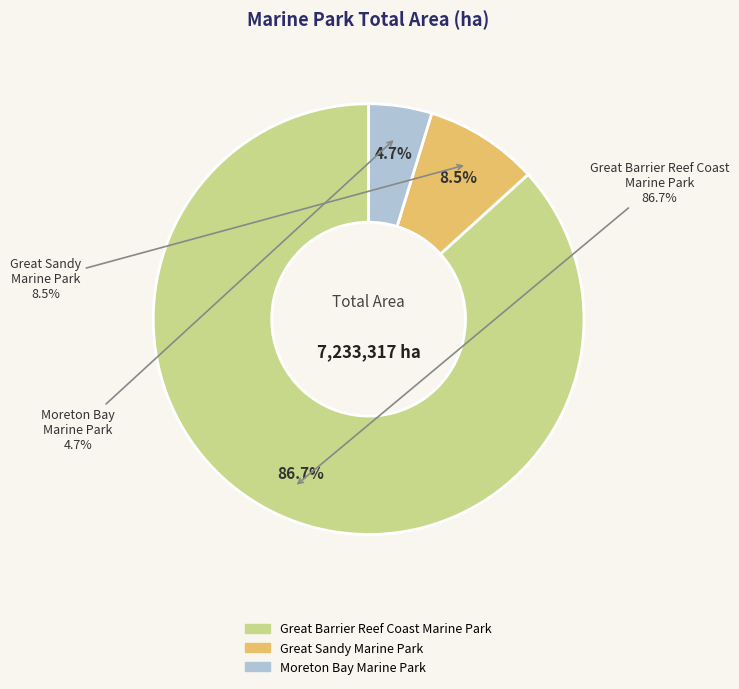

Do Great Barrier Reef Coast Marine Park and Great Sandy Marine Park together represent more than half of the pie?

Yes